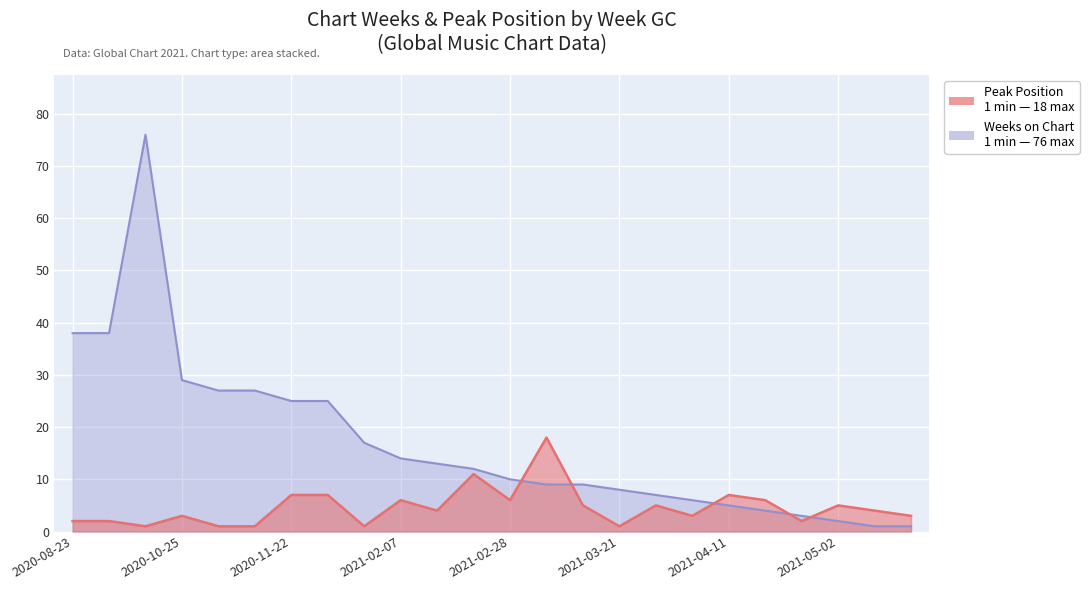

Is it true that Weeks on Chart equals 8 at 2021-02-21?

False